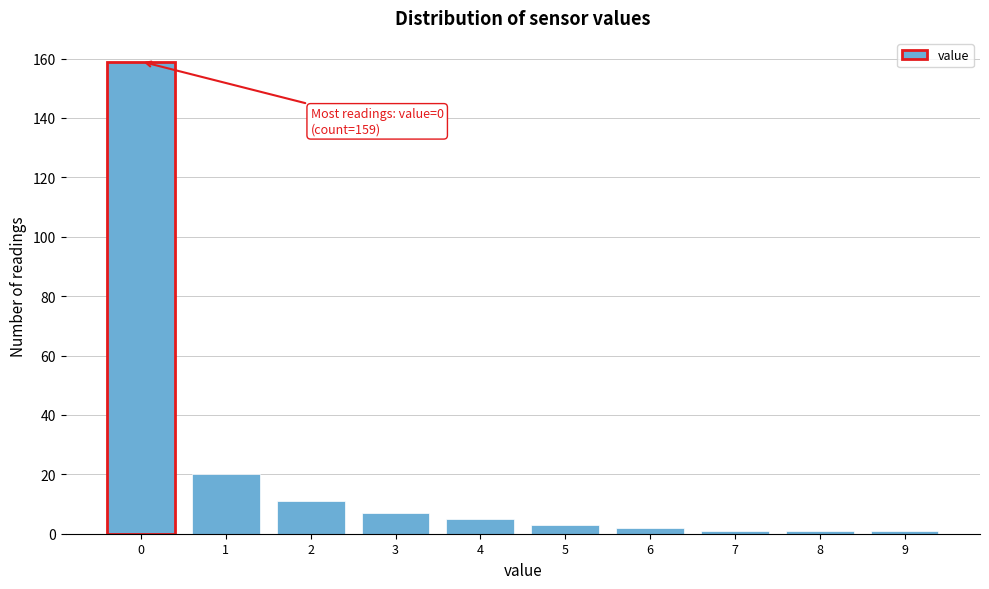

Reading left to right, list all the values displayed in this chart.

159	20	11	7	5	3	2	1	1	1